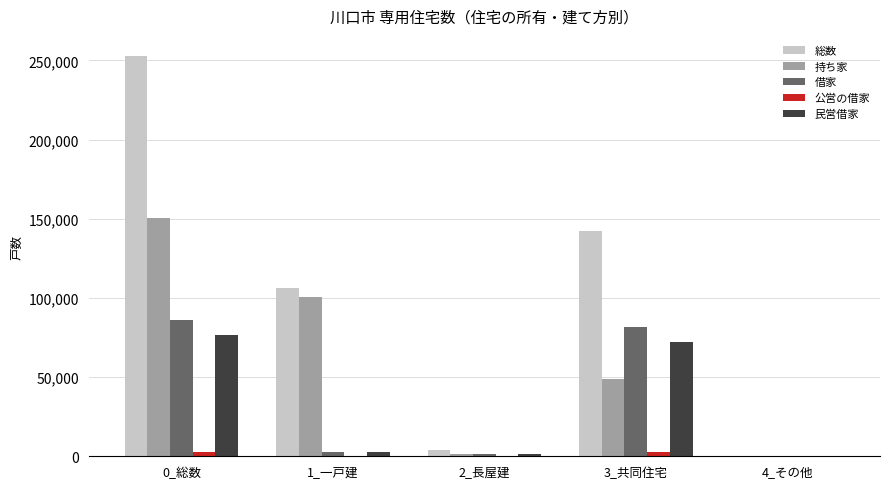

What is the sum of all 民営借家 values?

152600